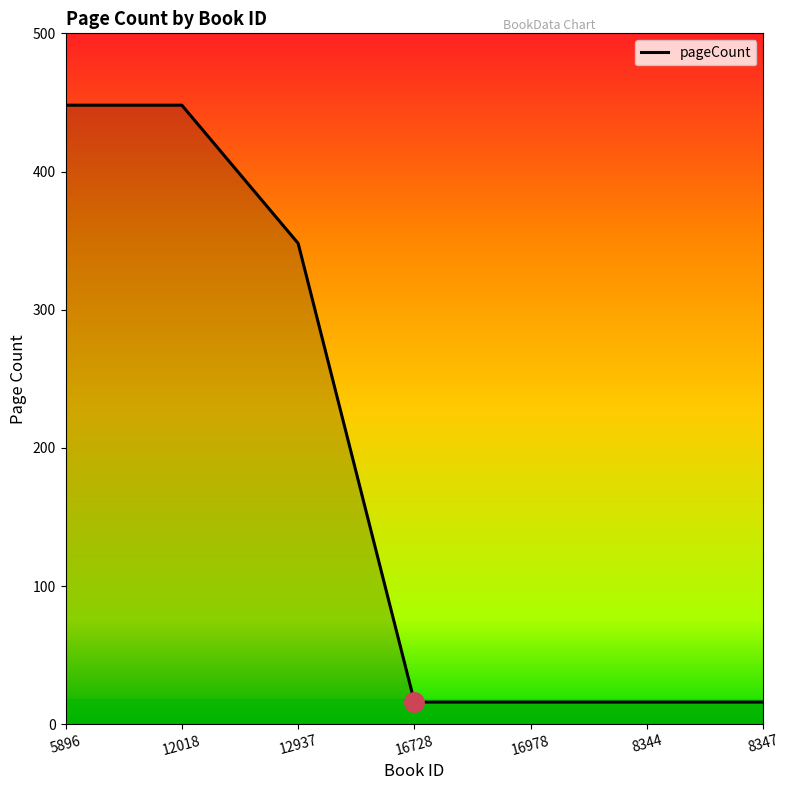

What is the greatest value displayed?

448